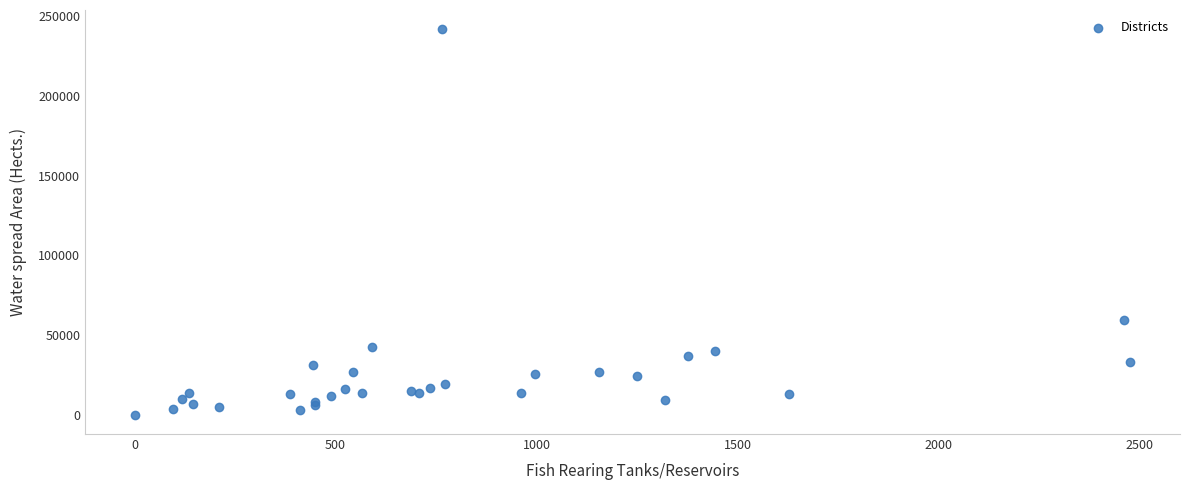

What Y value in the scatter plot is closest to 120964?

59184